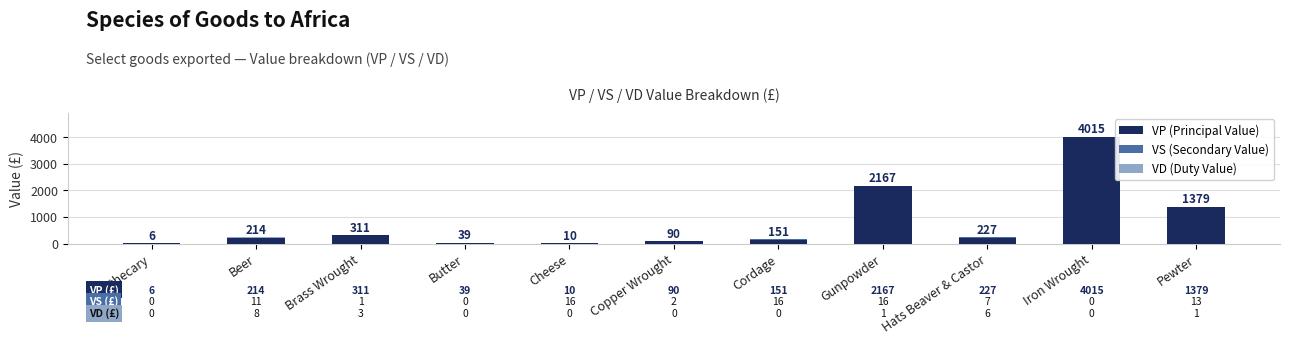

What is the maximum value for VP (Principal Value)?

4015